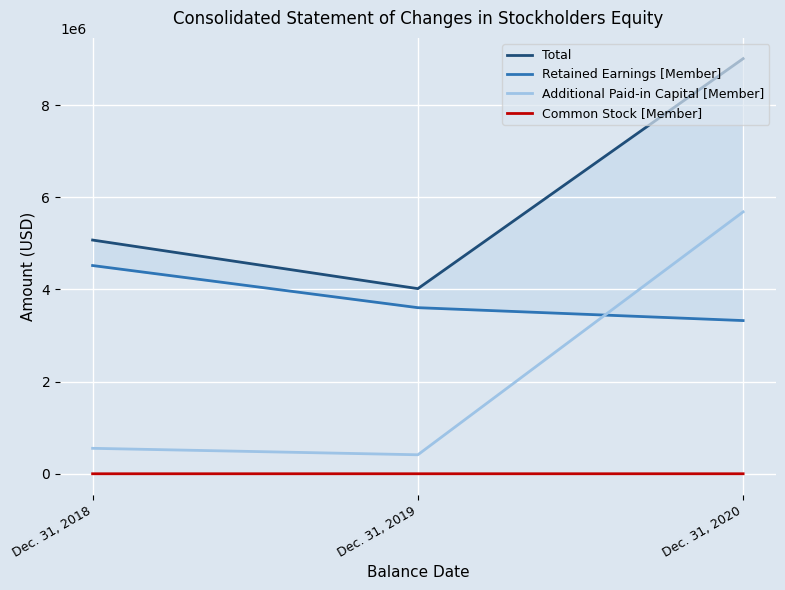

What is the lowest value of the Total series?

4016761